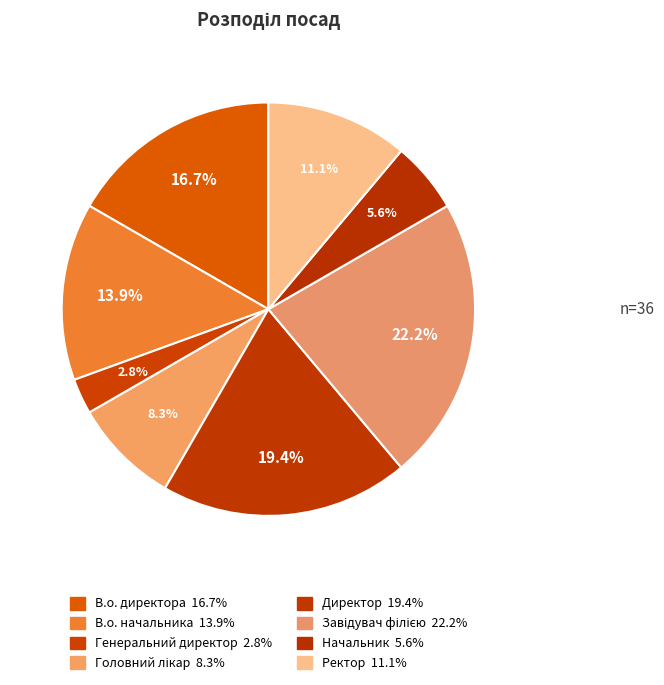

What percentage do Начальник and Завідувач філією together represent?

27.8%